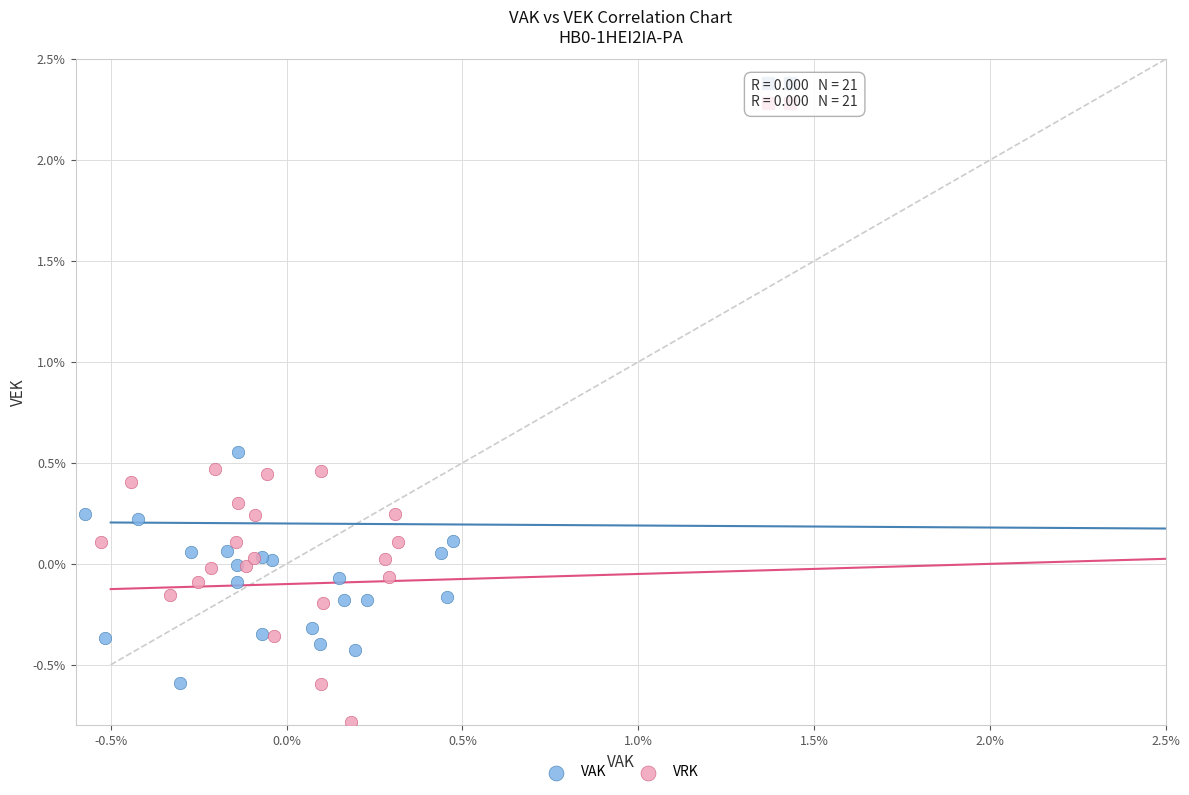

What are all the series names shown in the legend?

VAK, VRK